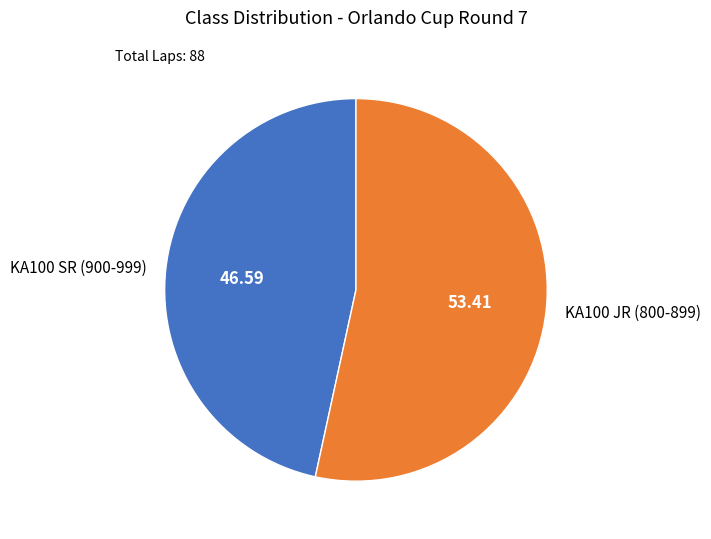

Is it true that KA100 JR (800-899) is 58% of the pie?

False